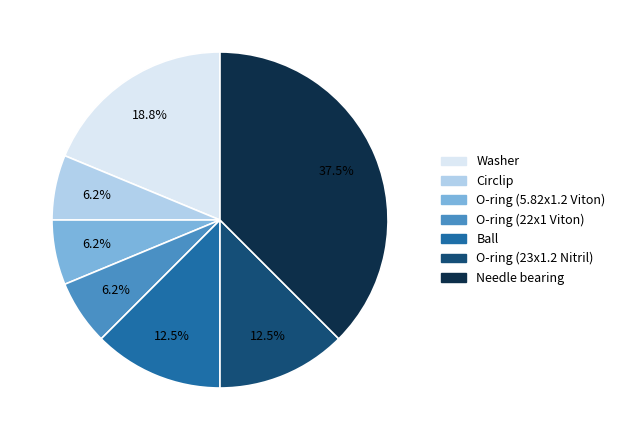

The Circlip slice represents 15% of the pie. True or false?

False